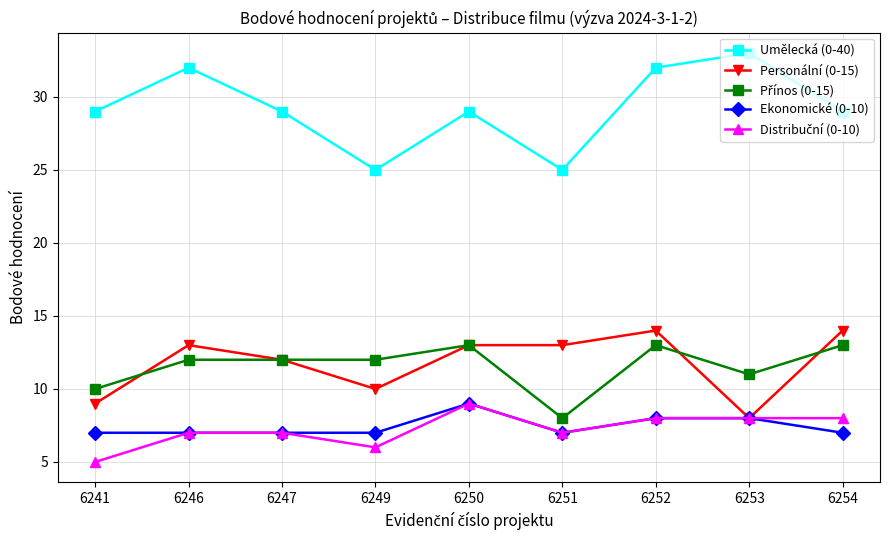

Is the value of Ekonomické (0-10) at 6247 greater than the value of Umělecká (0-40) at 6250?

No